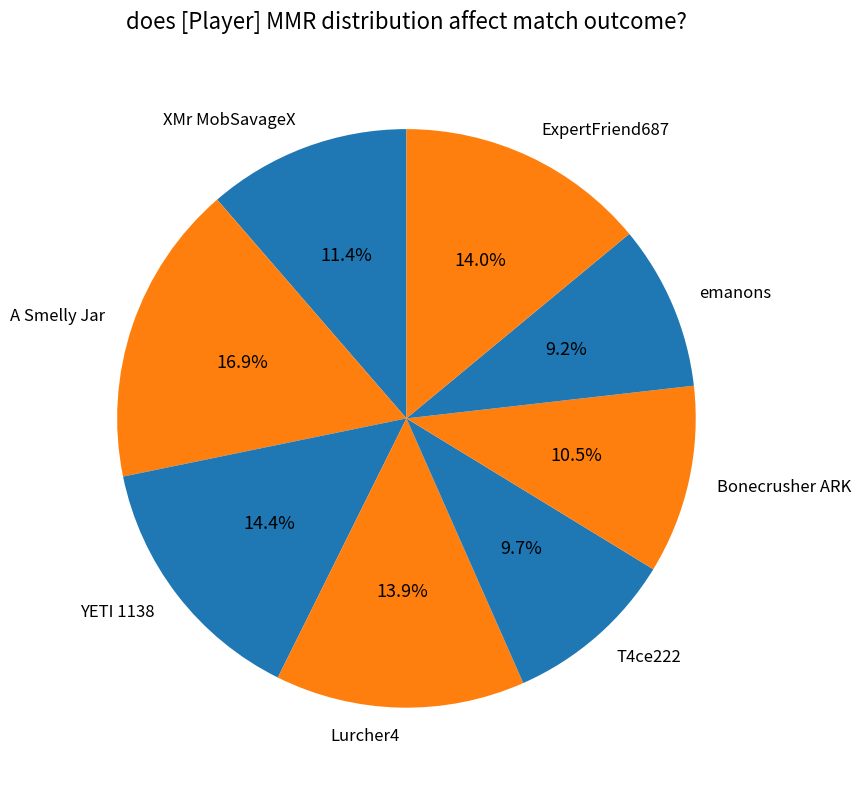

Does XMr MobSavageX represent more than half of the total?

No